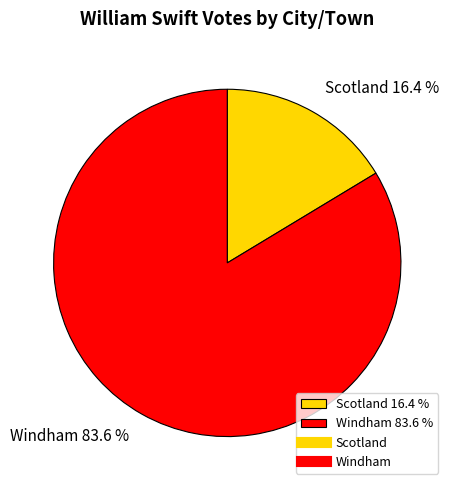

Which has a higher value, Scotland 16.4 % or Windham 83.6 %?

Windham 83.6 %